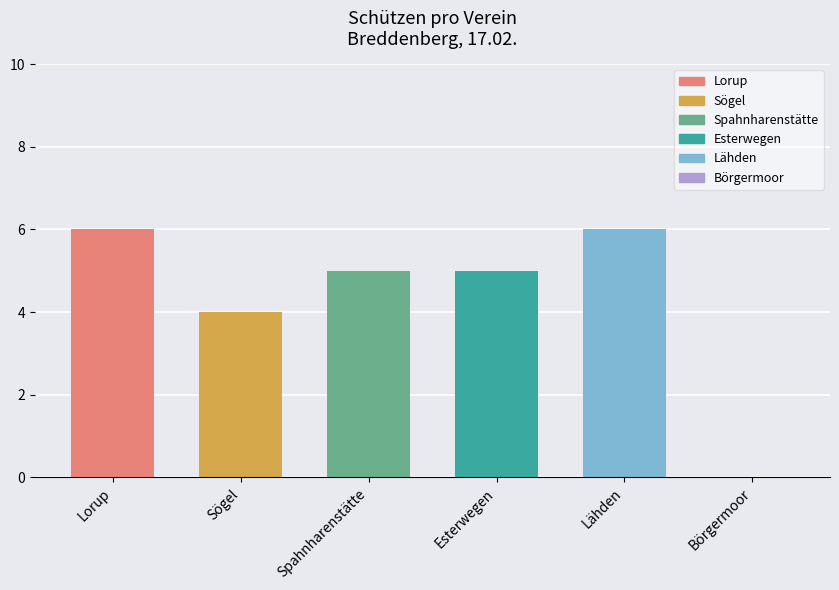

Reading left to right, transcribe all the data shown in this chart.

6	4	5	5	6	0